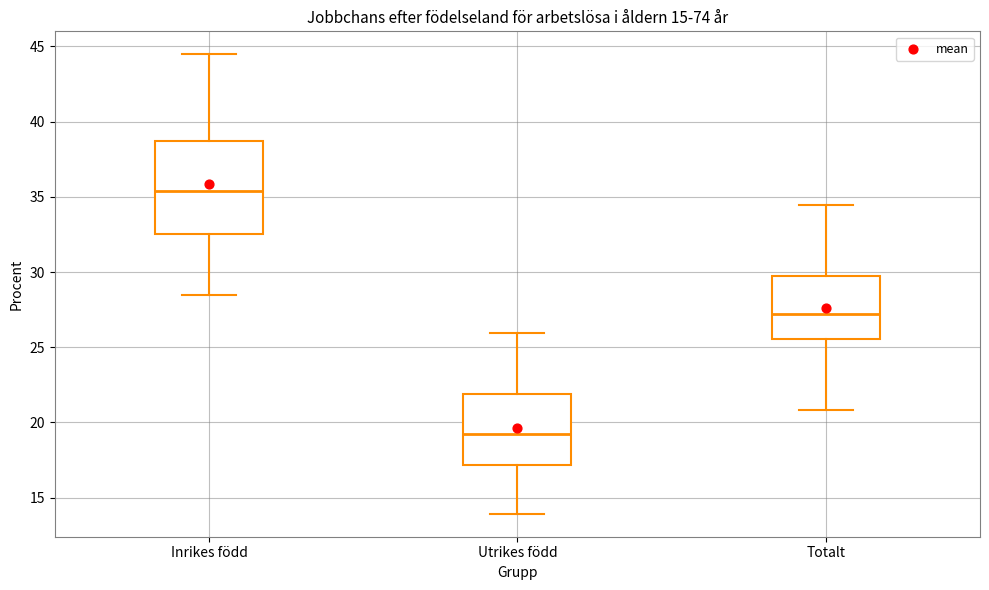

Which box's median line is the highest?

Inrikes född